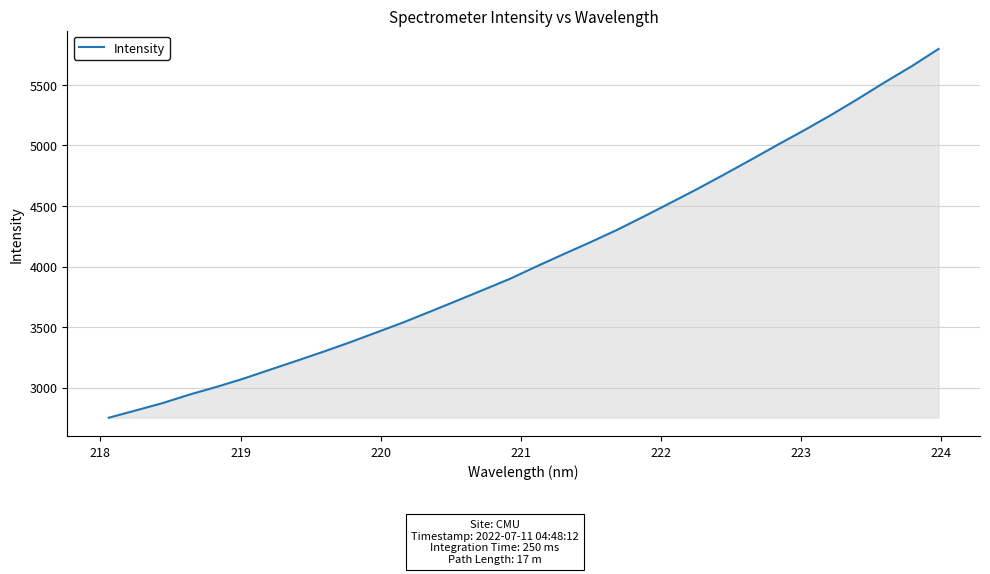

What is the smallest value displayed?

2752.2